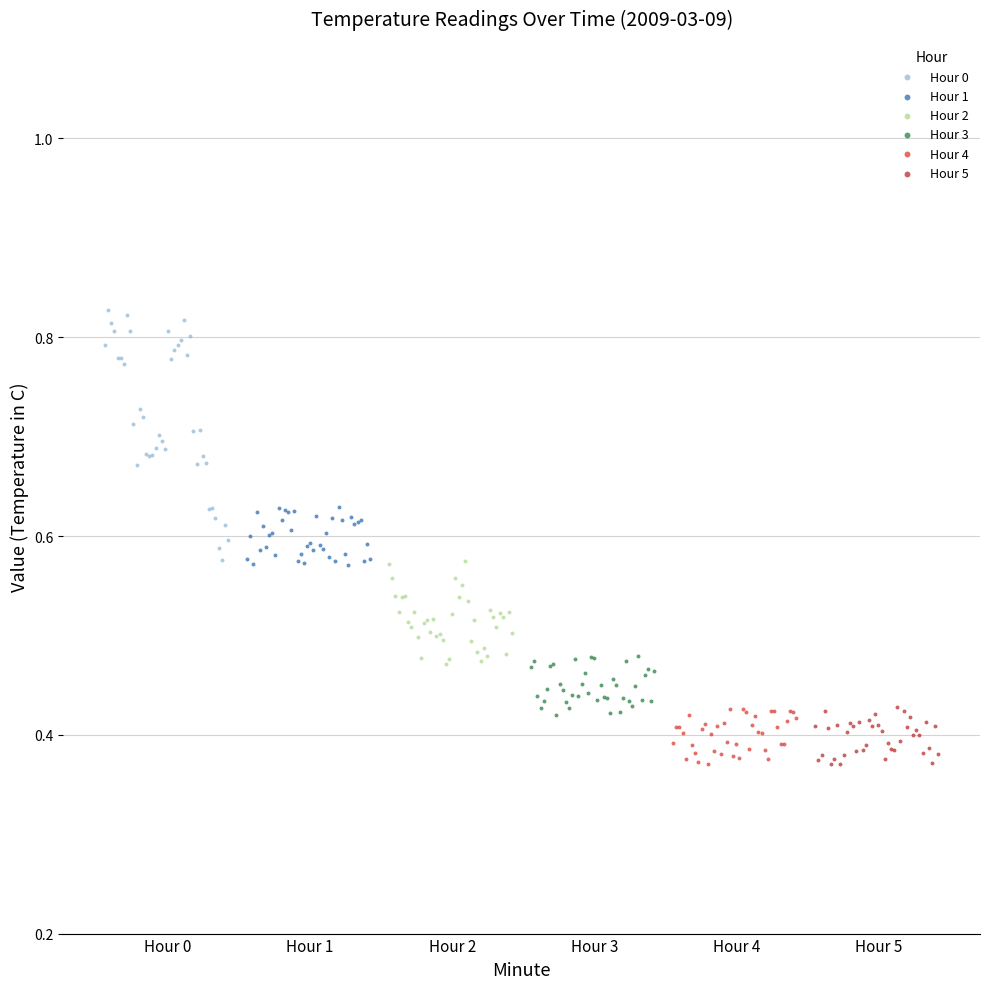

Which series has the largest Y range (max minus min)?

Hour 0